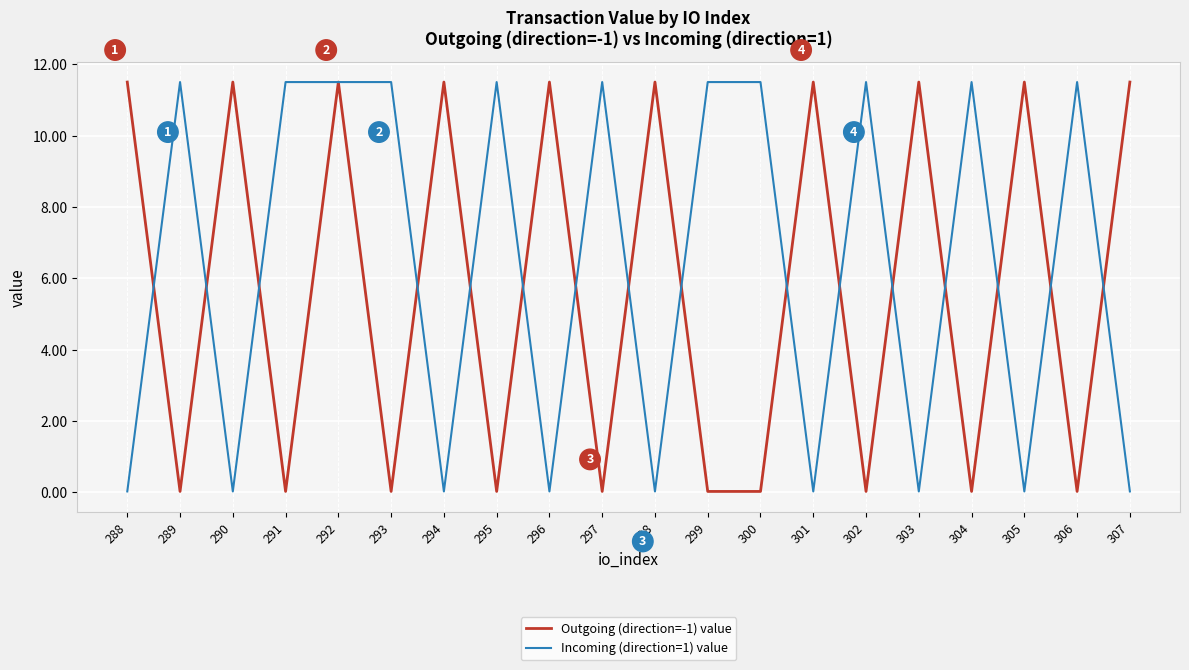

What is the approximate value of Outgoing (direction=-1) value at 305?

11.5